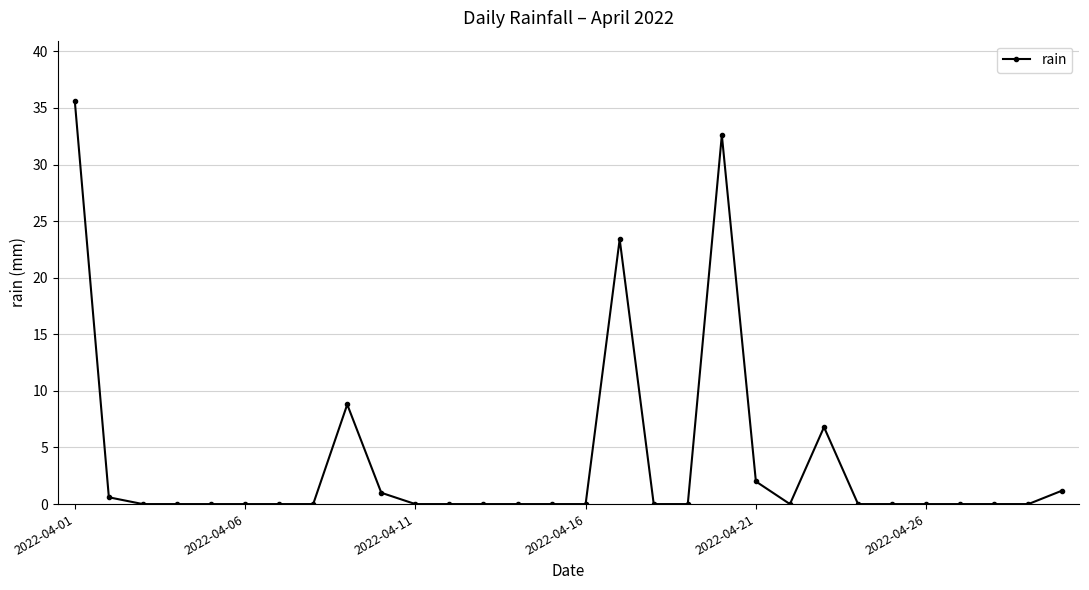

What is the greatest value displayed?

35.6